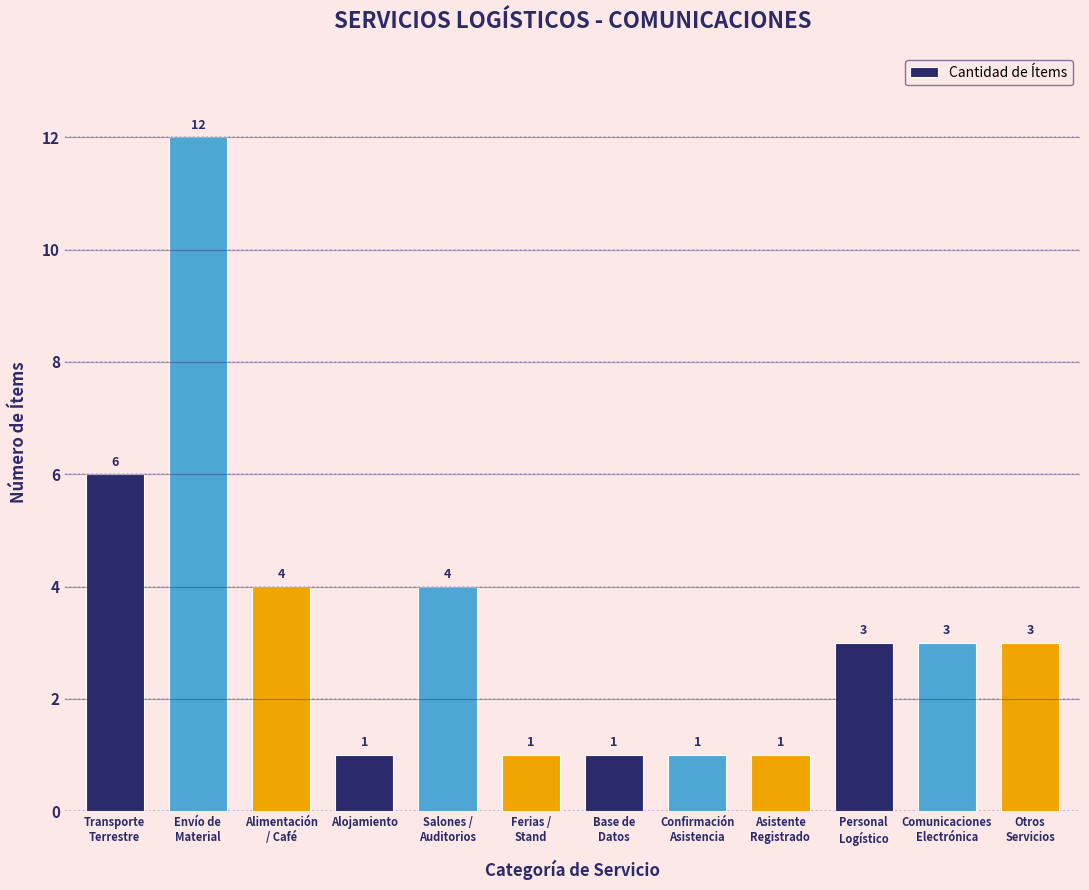

Reading left to right, list all the values displayed in this chart.

6	12	4	1	4	1	1	1	1	3	3	3